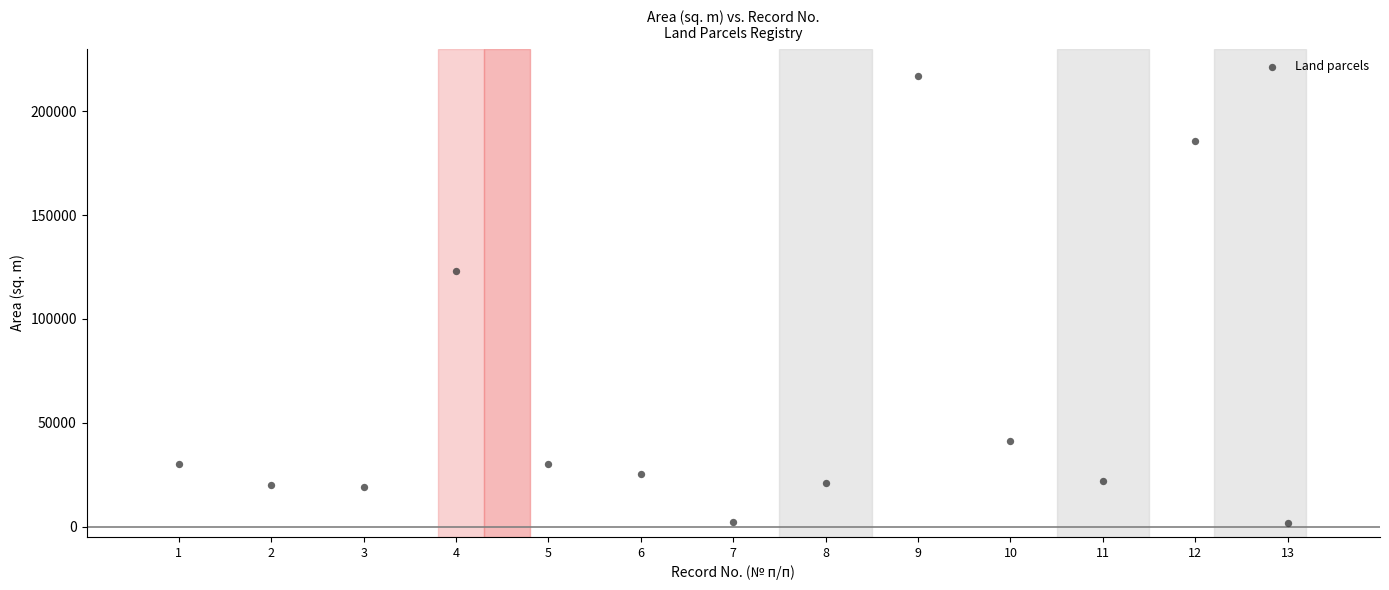

What Y value in the scatter plot is closest to 109302?

123000.0